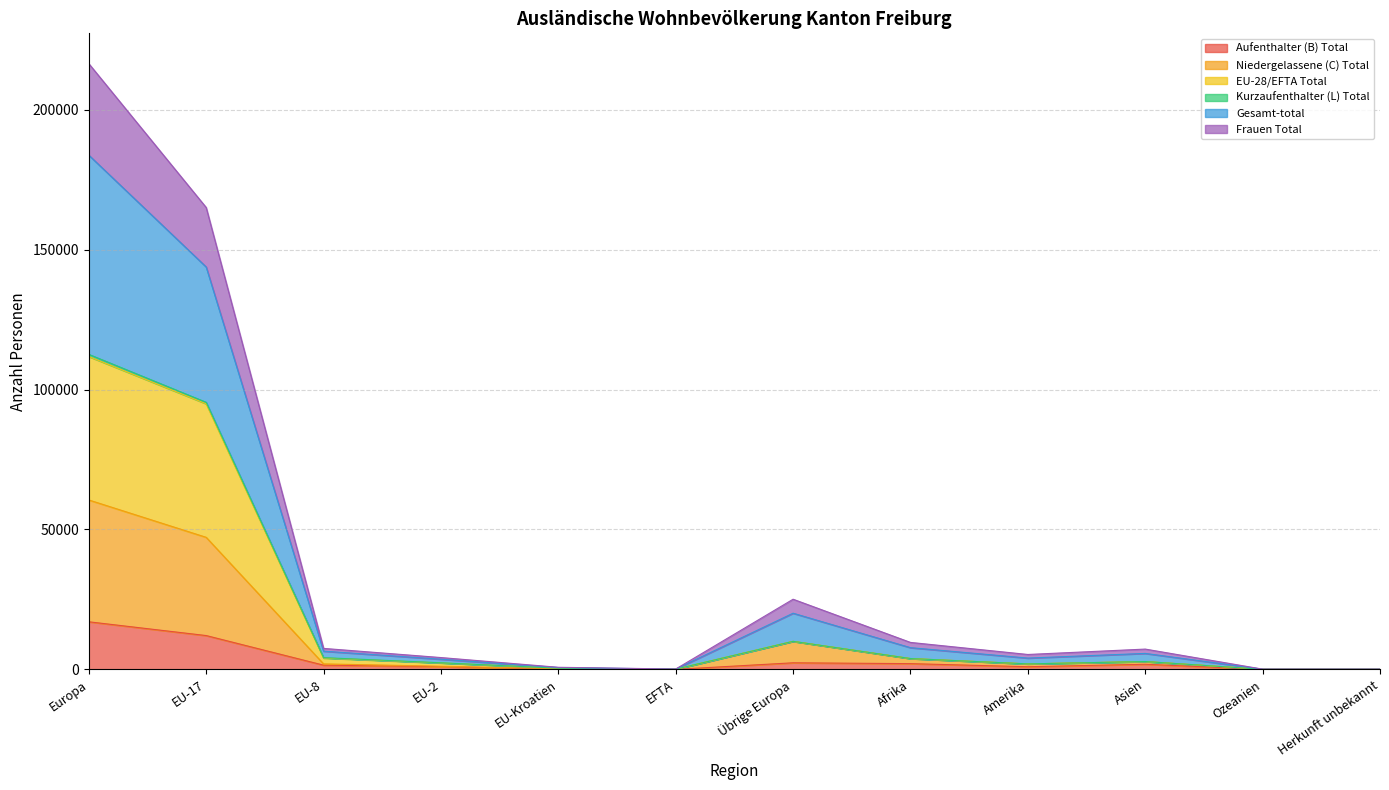

Does the chart display data point markers on the line(s)?

No